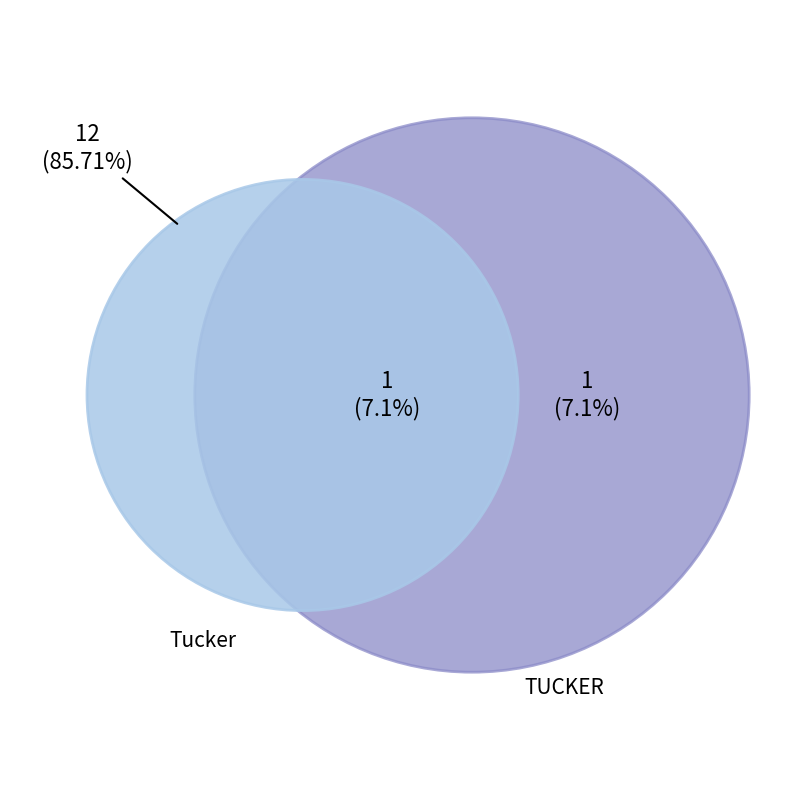

True or false: Tucker accounts for 99% of the total.

False